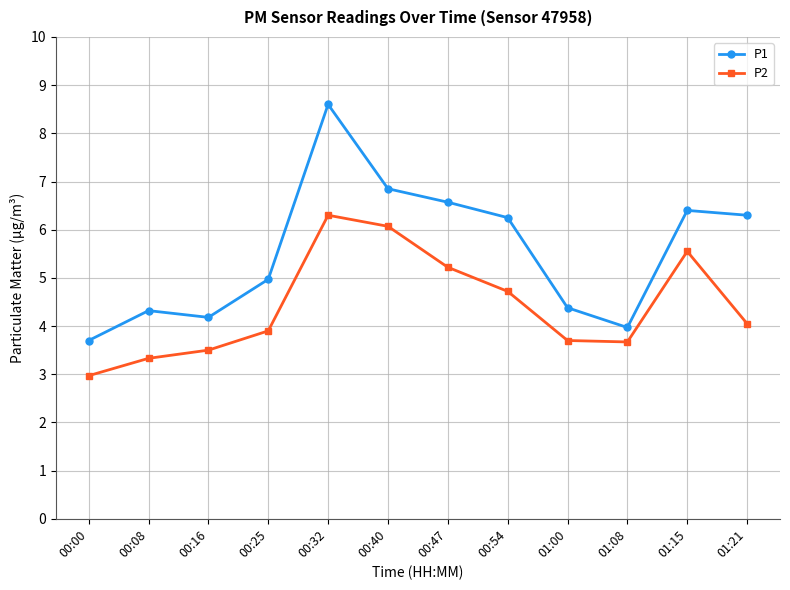

Which series has the largest total across all categories?

P1